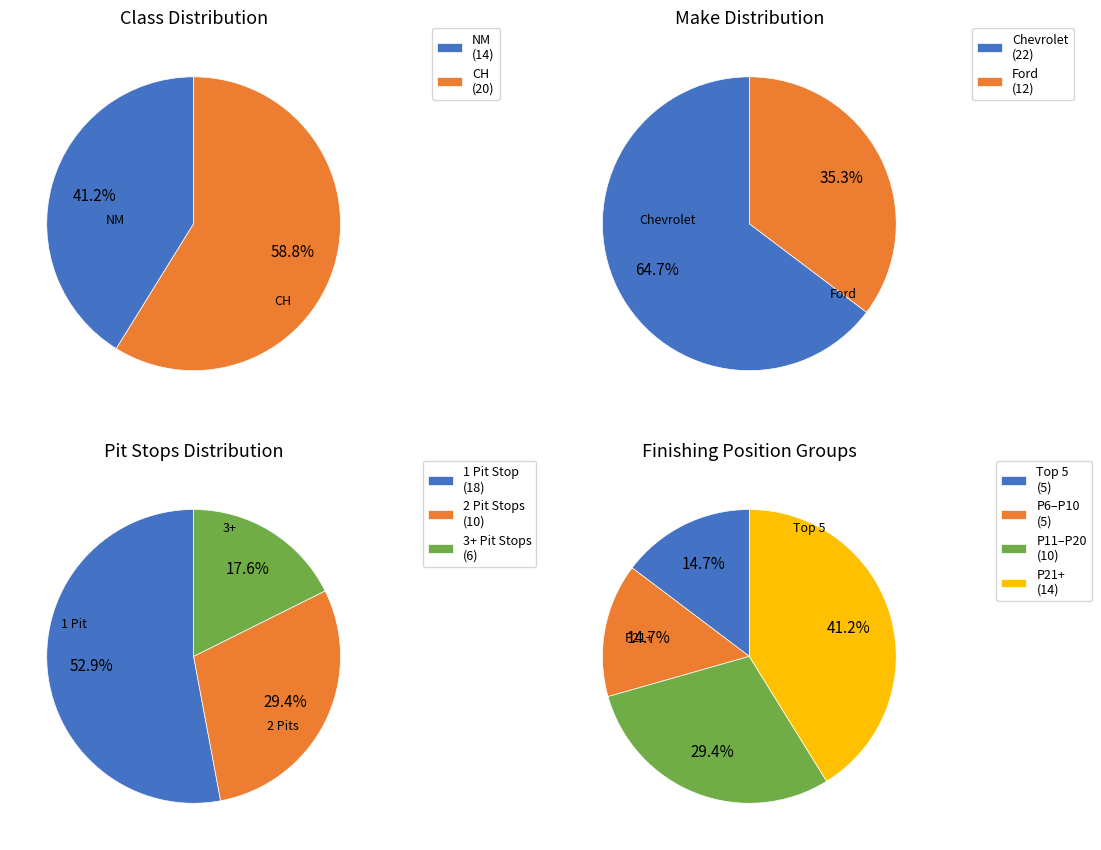

What percentage is the Ford slice, to the nearest percent?

35%